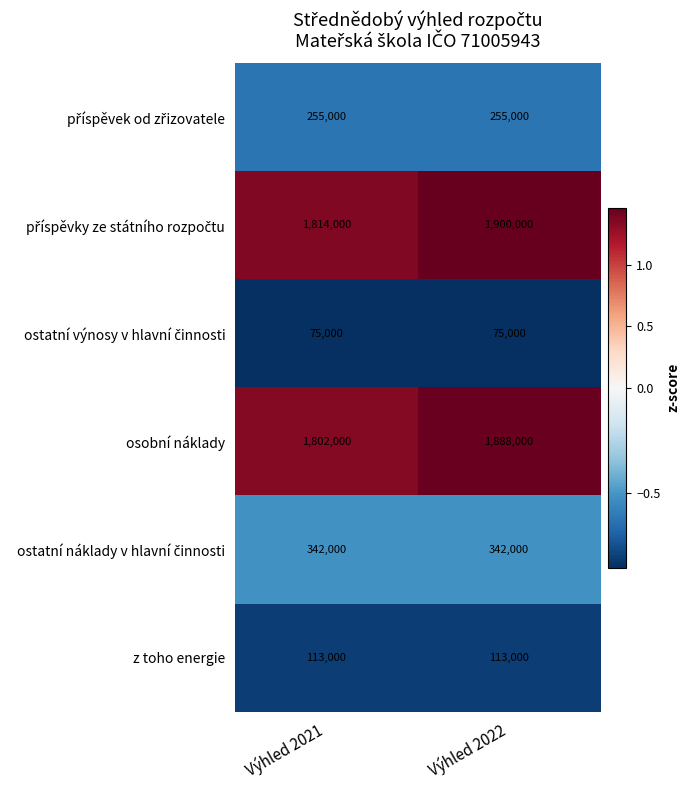

List the labels in order of osobní náklady value, largest first.

Výhled 2022, Výhled 2021